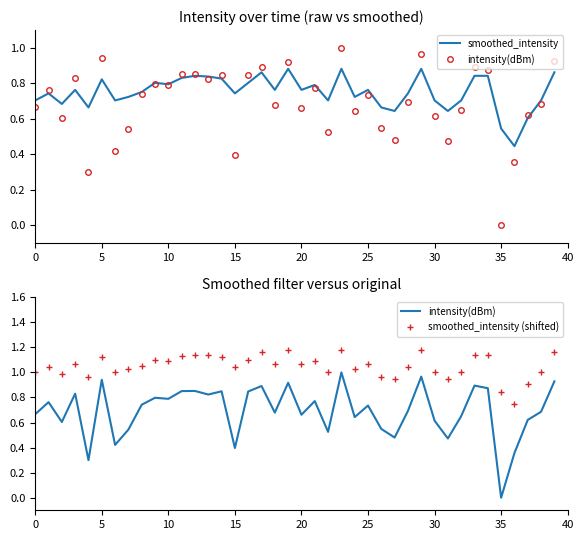

At which label is intensity(dBm) closest to 0?

35